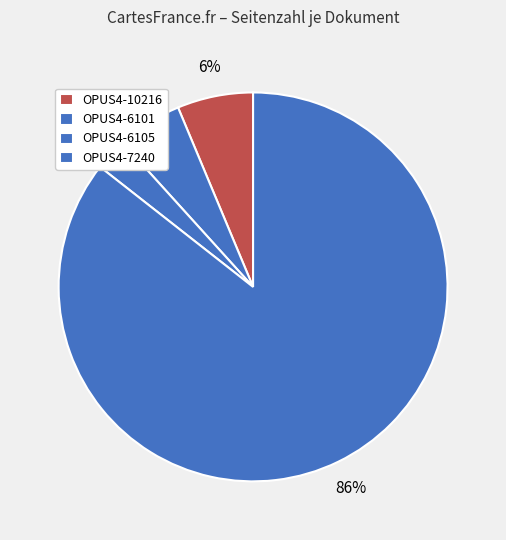

Count the number of slices in the pie.

4